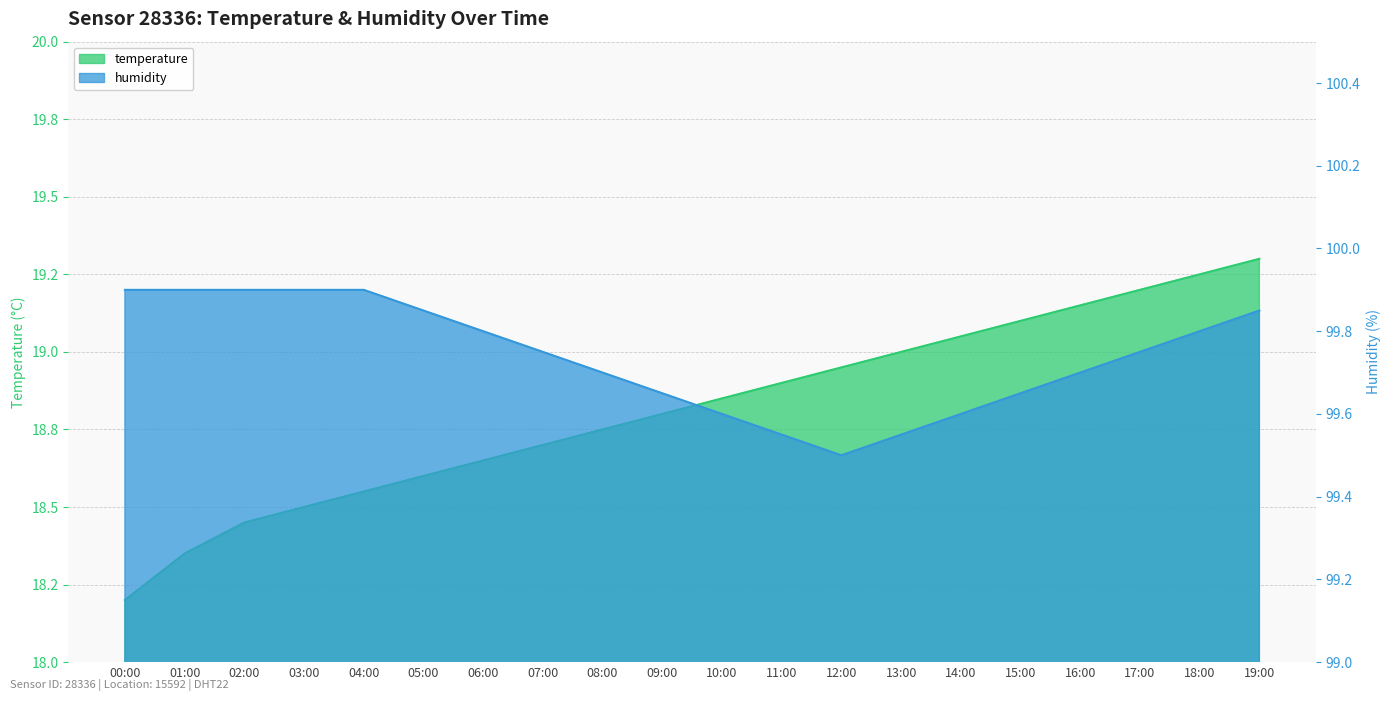

What is the difference between the maximum and minimum values in the temperature series?

1.1